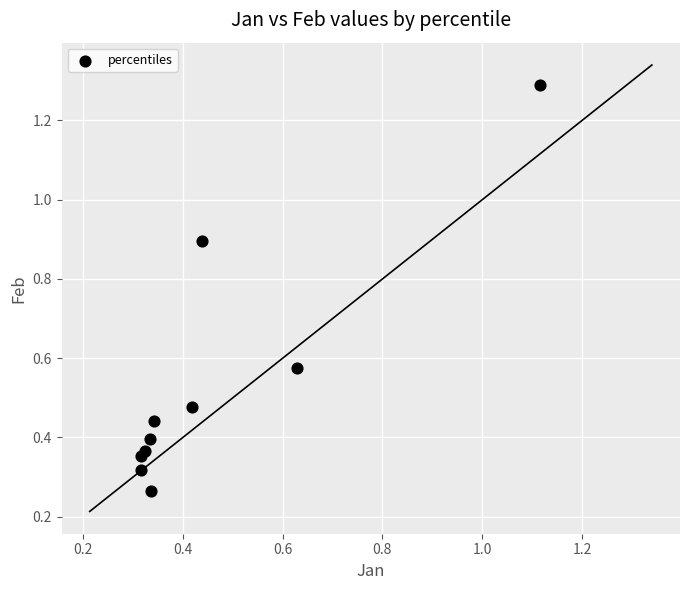

What is the range of X values (max minus min)?

0.8